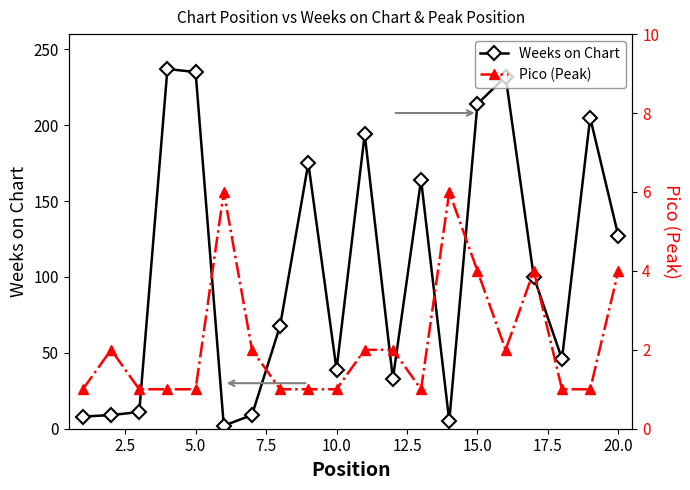

Reading left to right, extract all data points from this chart.

Weeks on Chart: 8	9	11	237	235	2	9	68	175	39	194	33	164	5	214	232	100	46	205	127
Pico (Peak): 1	2	1	1	1	6	2	1	1	1	2	2	1	6	4	2	4	1	1	4